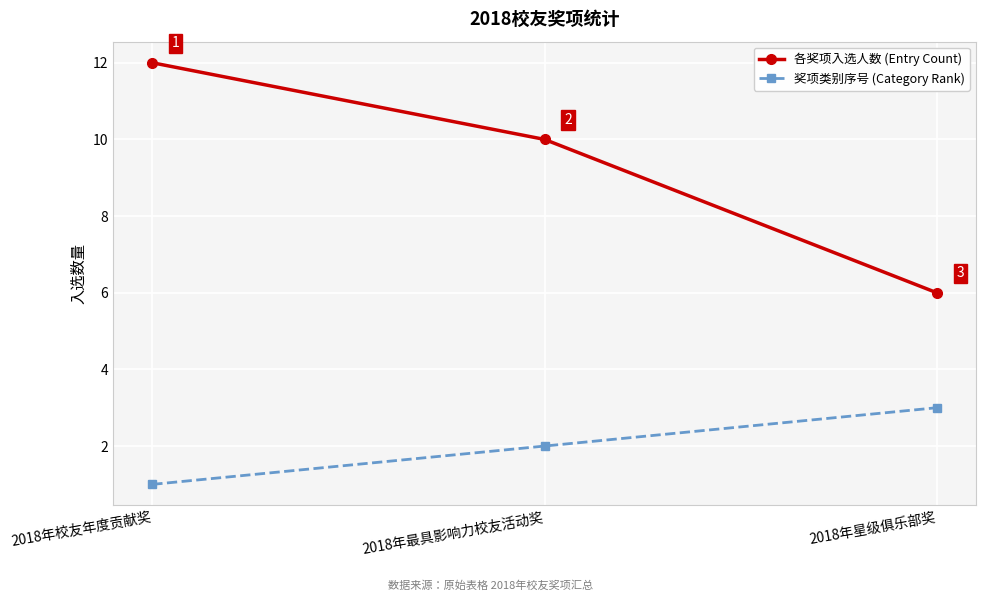

At which category does the chart reach its peak across all series?

2018年校友年度贡献奖